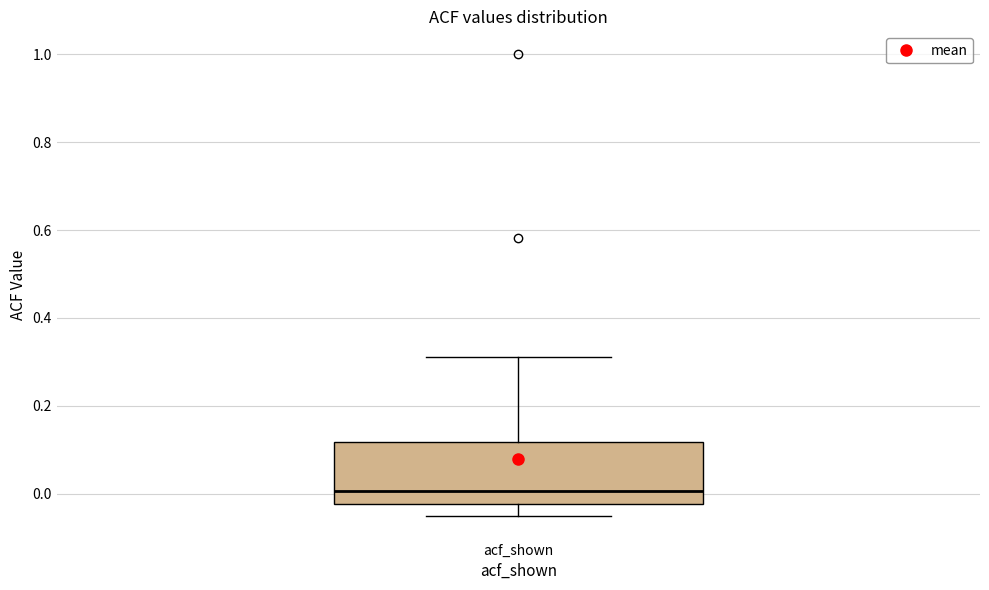

Read this box plot against the y-axis: the position of the median line, the range covered by the box, and the ends of both whiskers. The values are not printed on the chart, so give them approximately, as read against the axis.

median 0.00, box -0.02 to 0.12, whiskers -0.04 to 0.32